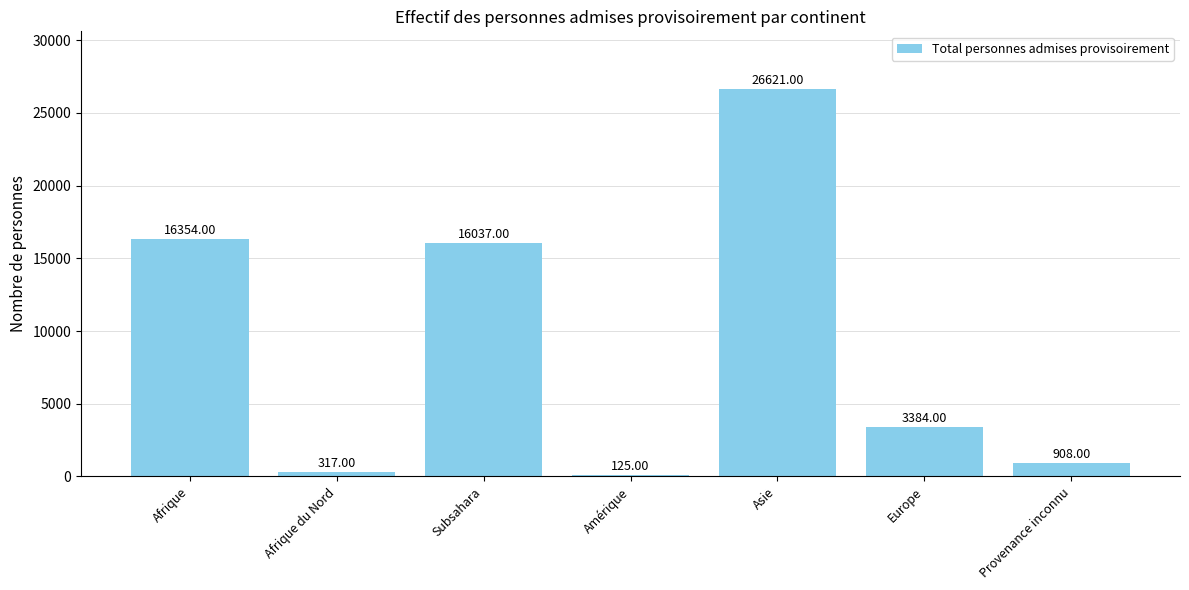

Does the chart contain stacked bars?

No